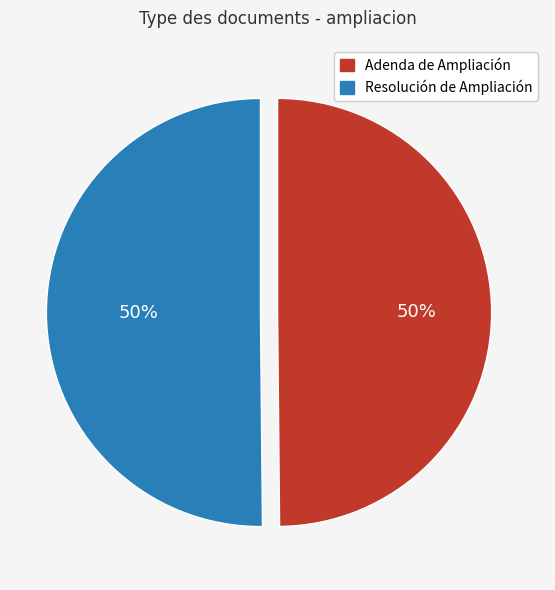

What is the ratio of the value at Adenda de Ampliación to the value at Resolución de Ampliación?

1.0